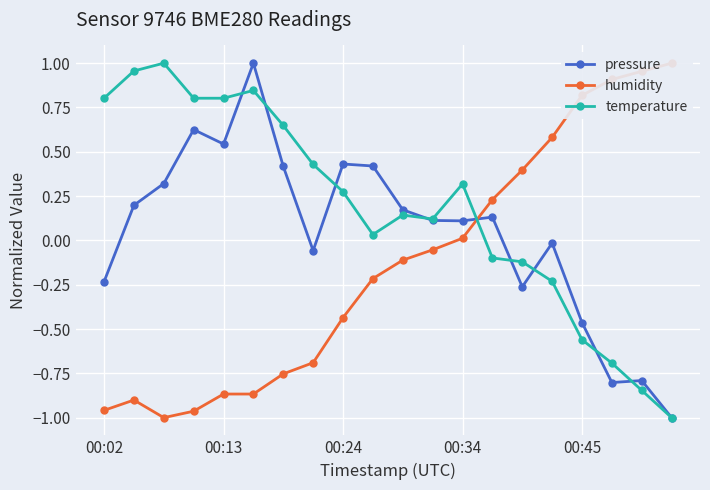

How many intersections are there between humidity and pressure?

1